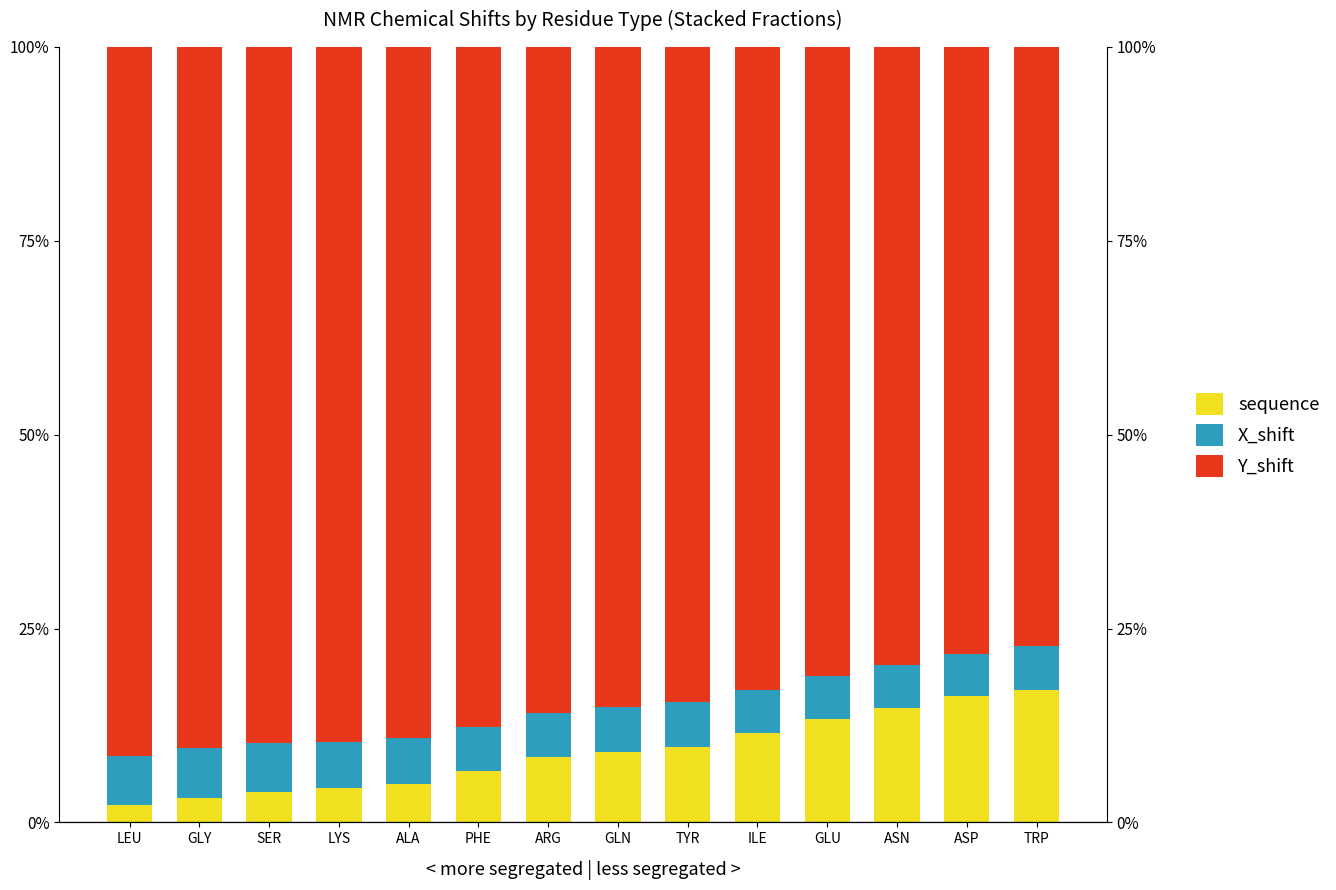

What is the value of the sequence bar at the 5th from the left?

0.1